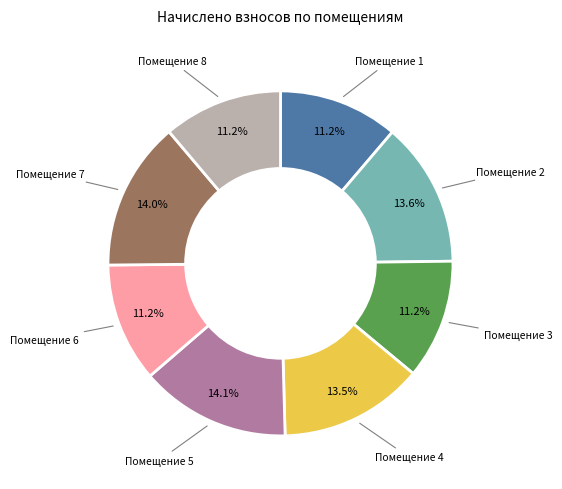

Is there a majority slice in this chart?

No